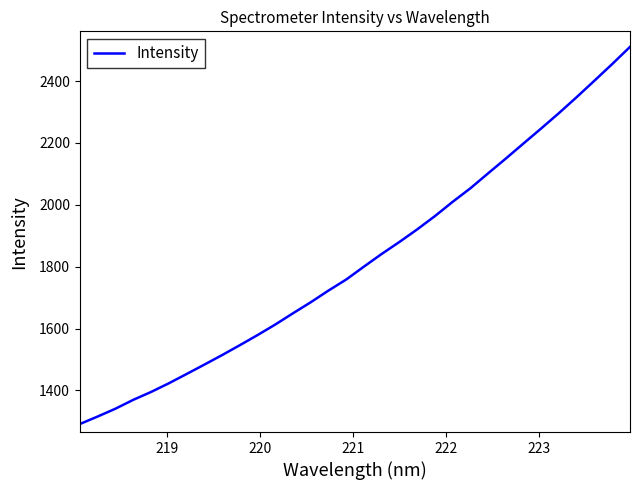

Count the number of data series in this chart.

1